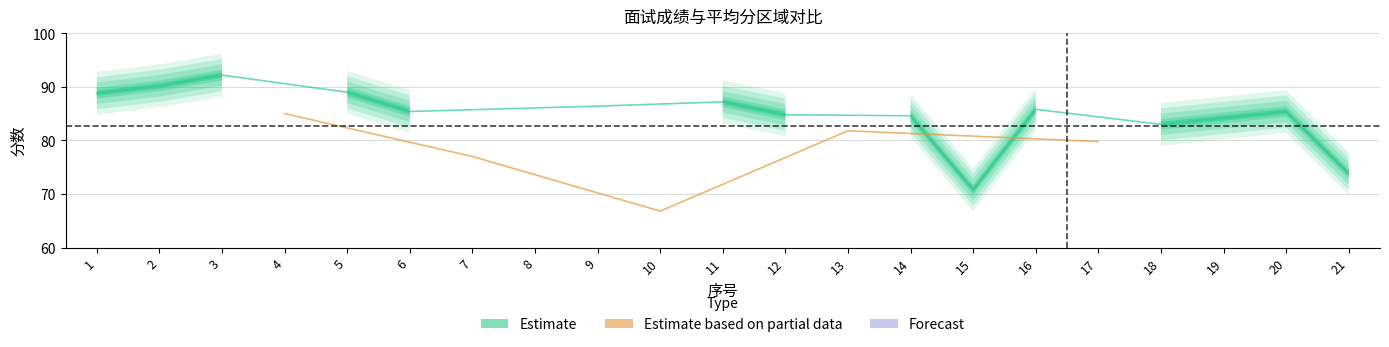

What is the maximum value for 平均分?

82.8